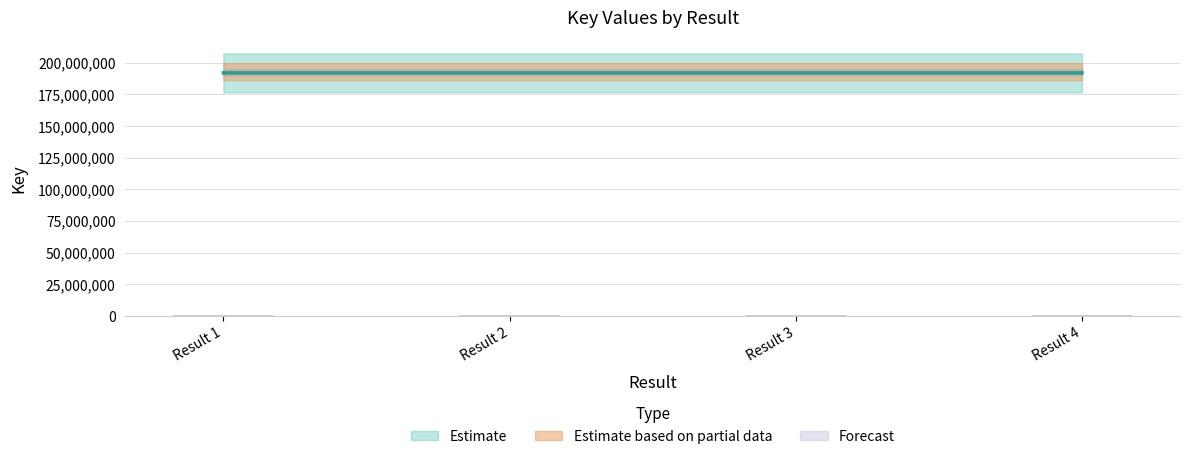

Are the bars horizontal?

No